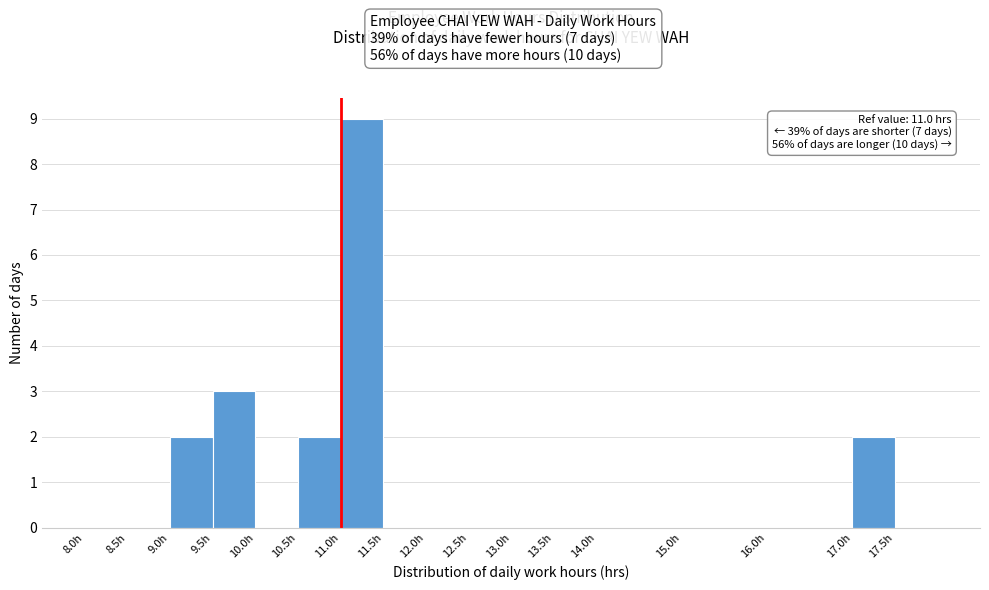

Which range on the x-axis has the tallest bar?

11.0 to 11.5